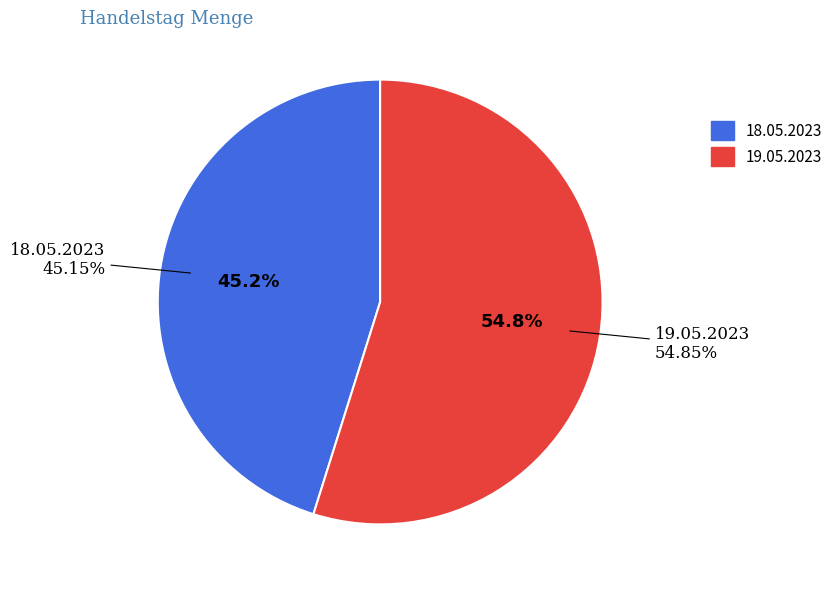

To the nearest percent, what is the combined percentage of 19.05.2023 and 18.05.2023?

100%